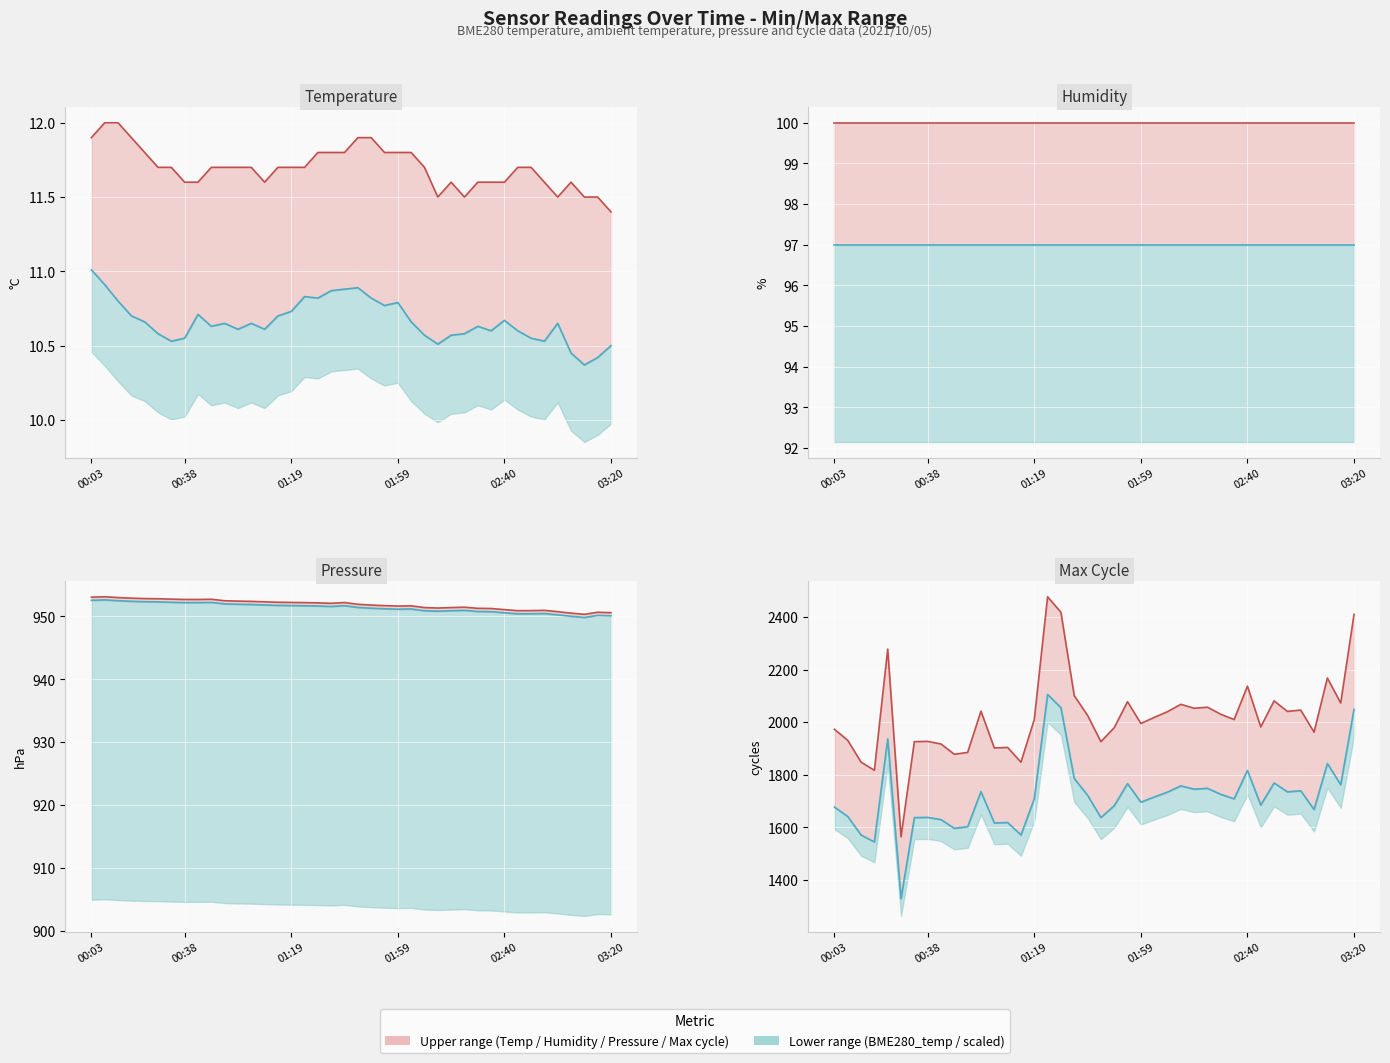

True or false: BME280_temperature has more than 0 interior local peaks.

True